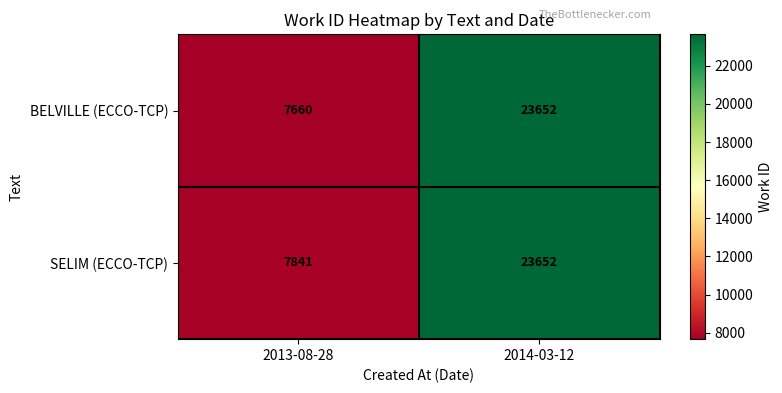

At which category is the sum across all series the highest?

2014-03-12